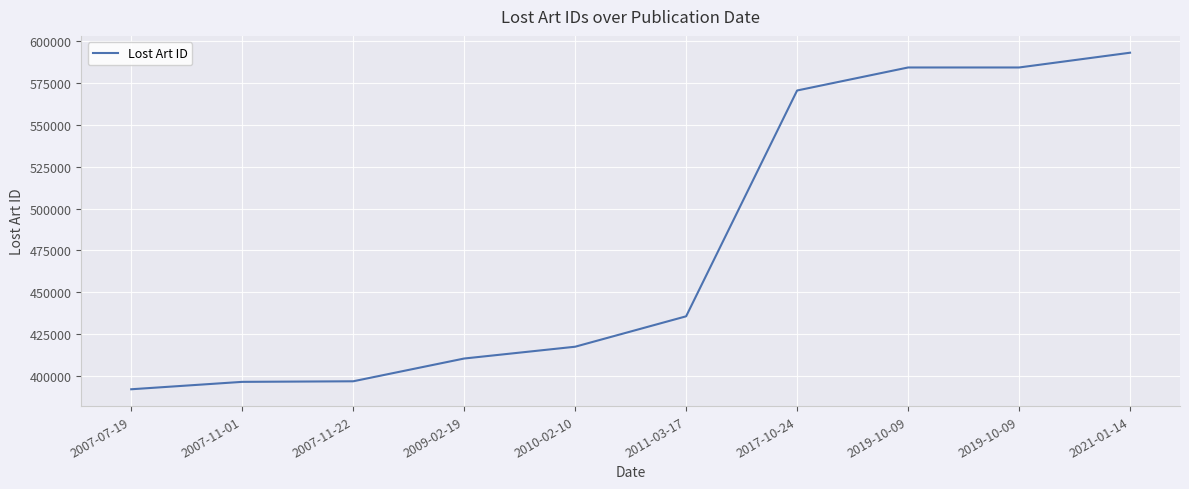

Is this an area chart (filled region under the line)?

No